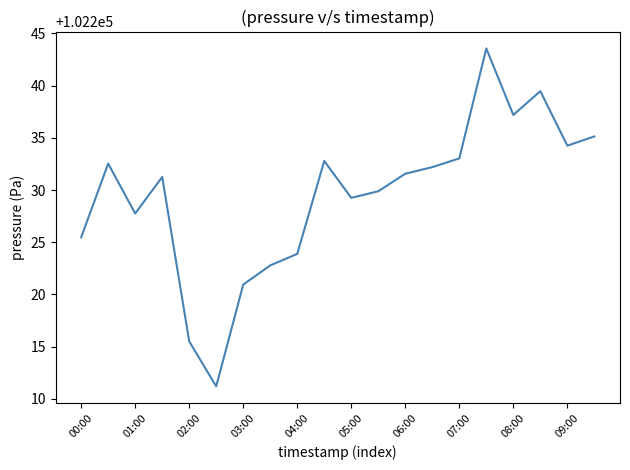

What is the greatest value displayed?

102243.6